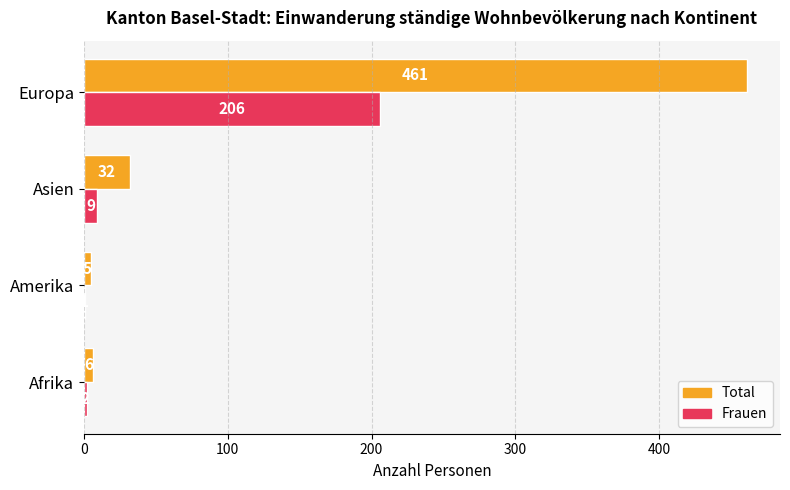

The Total series shows 32 at Asien. True or false?

True